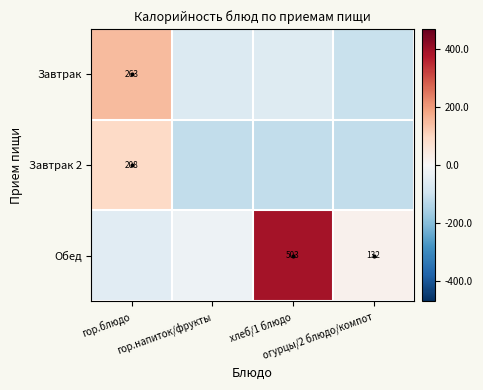

Between гор.блюдо and гор.напиток/фрукты, which is larger?

гор.блюдо